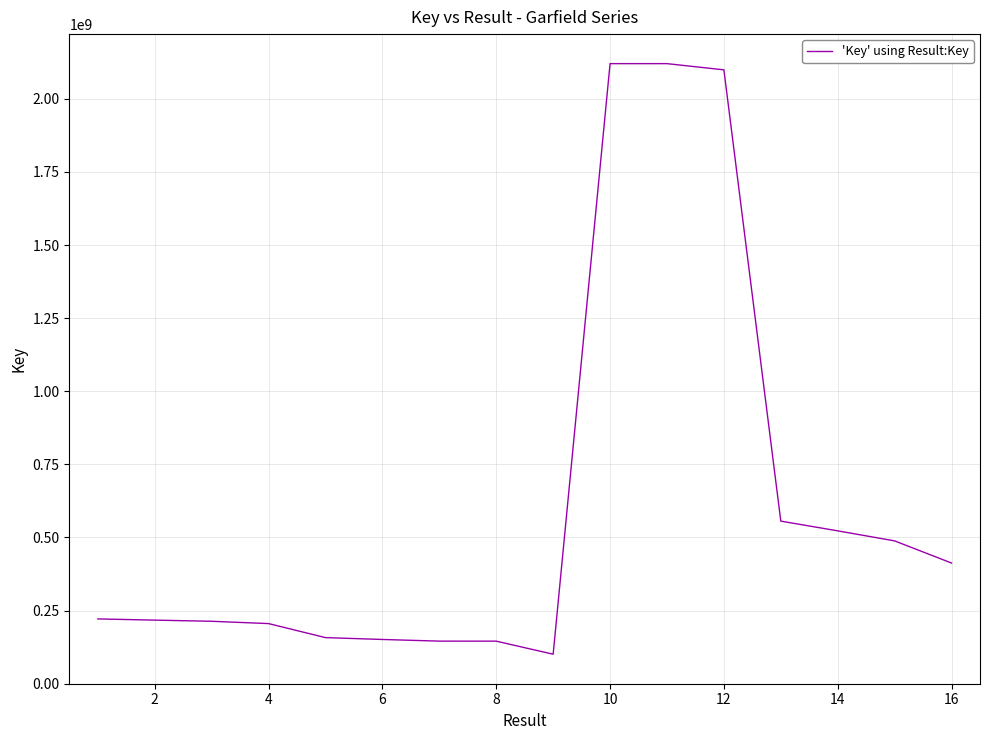

Is this an area chart (filled region under the line)?

No